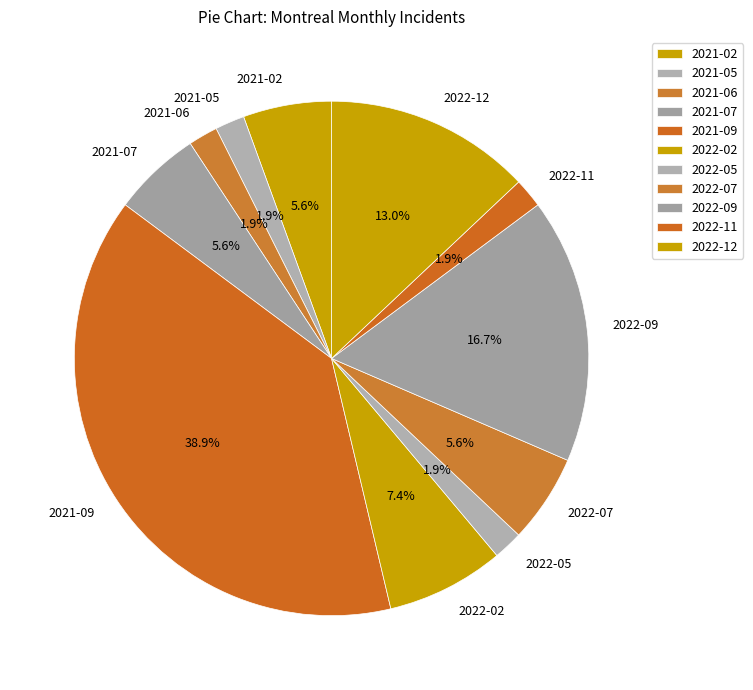

To the nearest percent, what is the combined percentage of 2022-11 and 2021-07?

7%